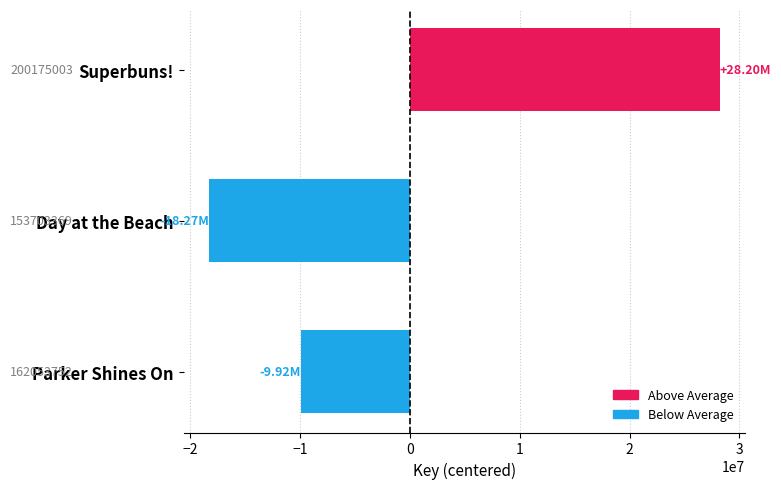

How many bars are there in total?

3